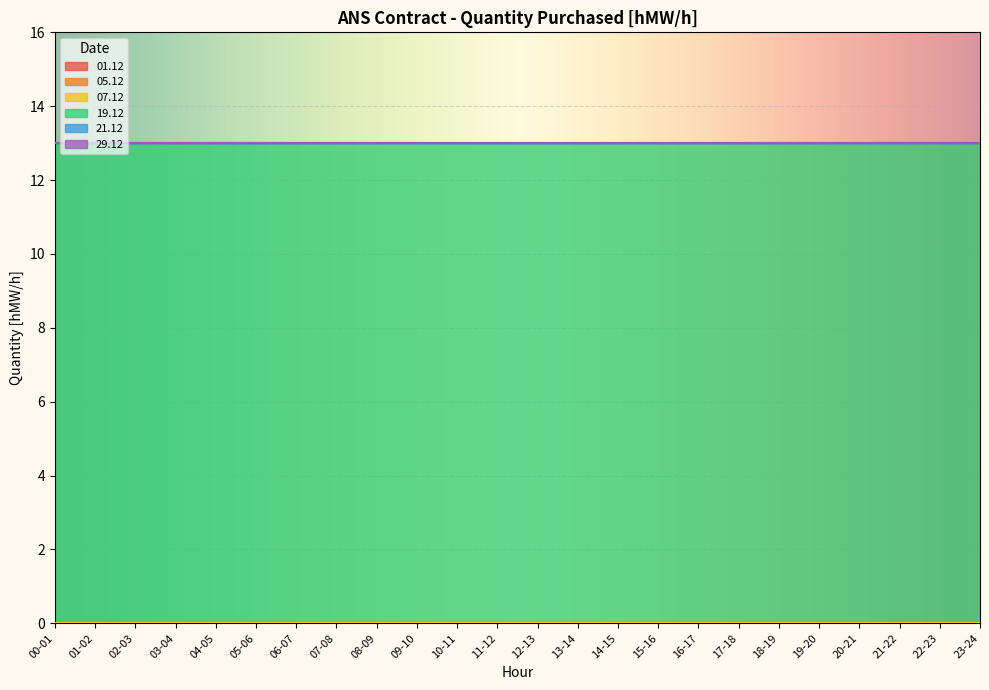

Which series has the widest spread of values?

01.12